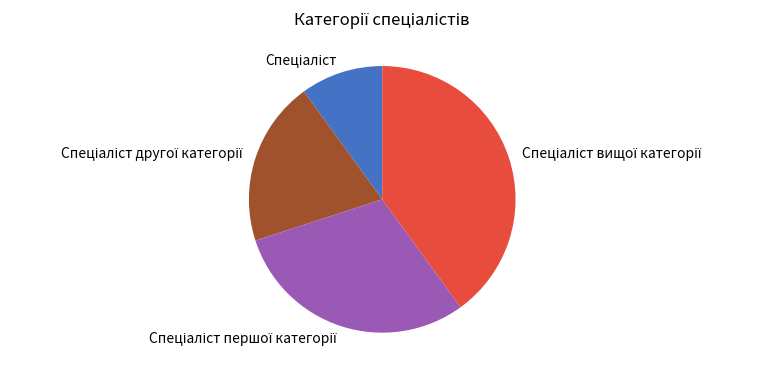

How many slices are in this pie chart?

4